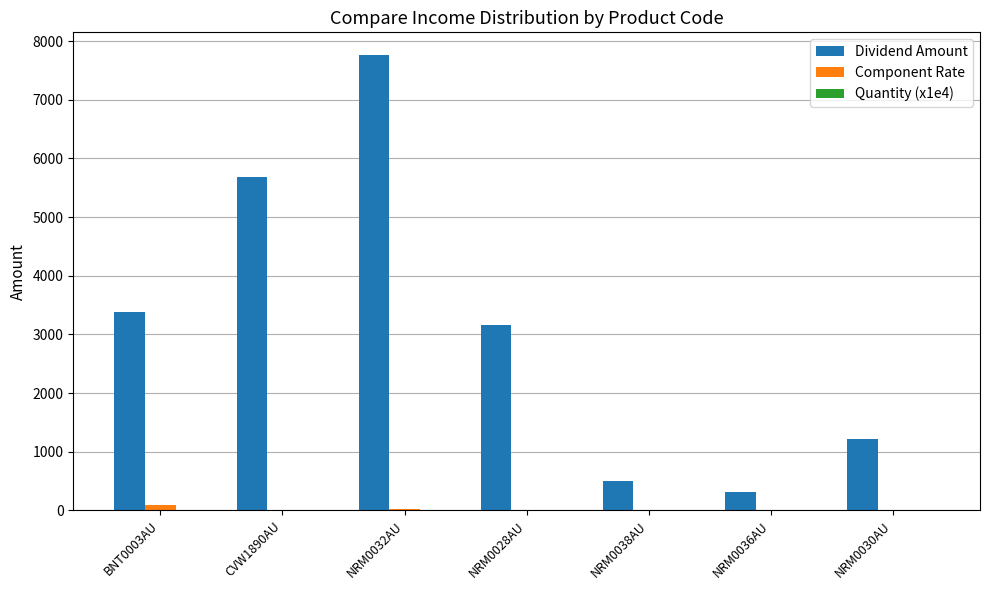

The value of Dividend Amount at CVW1890AU is 8206.6. True or false?

False